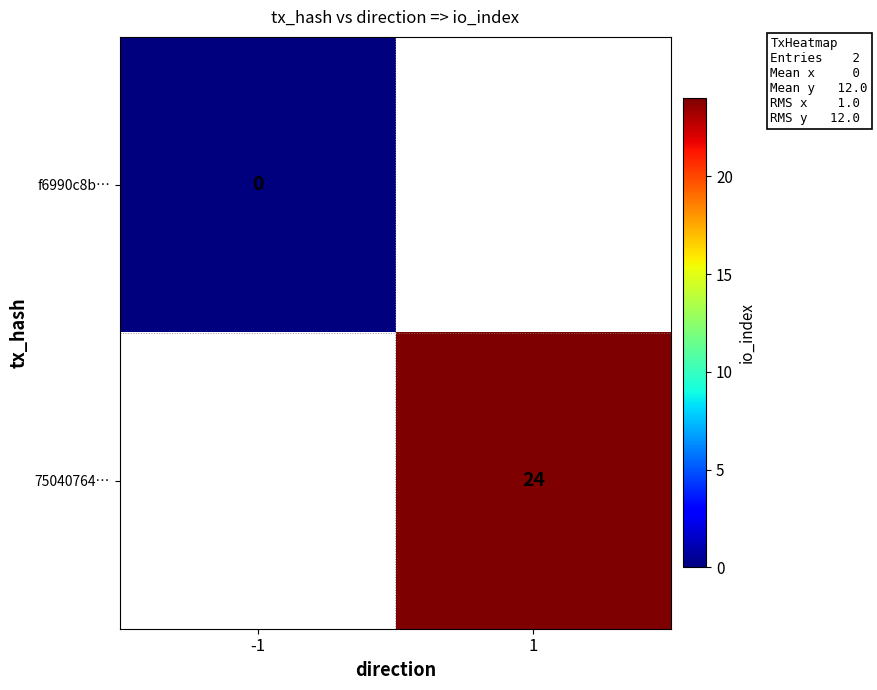

Is it true that 75040764… equals 24 at 1?

True